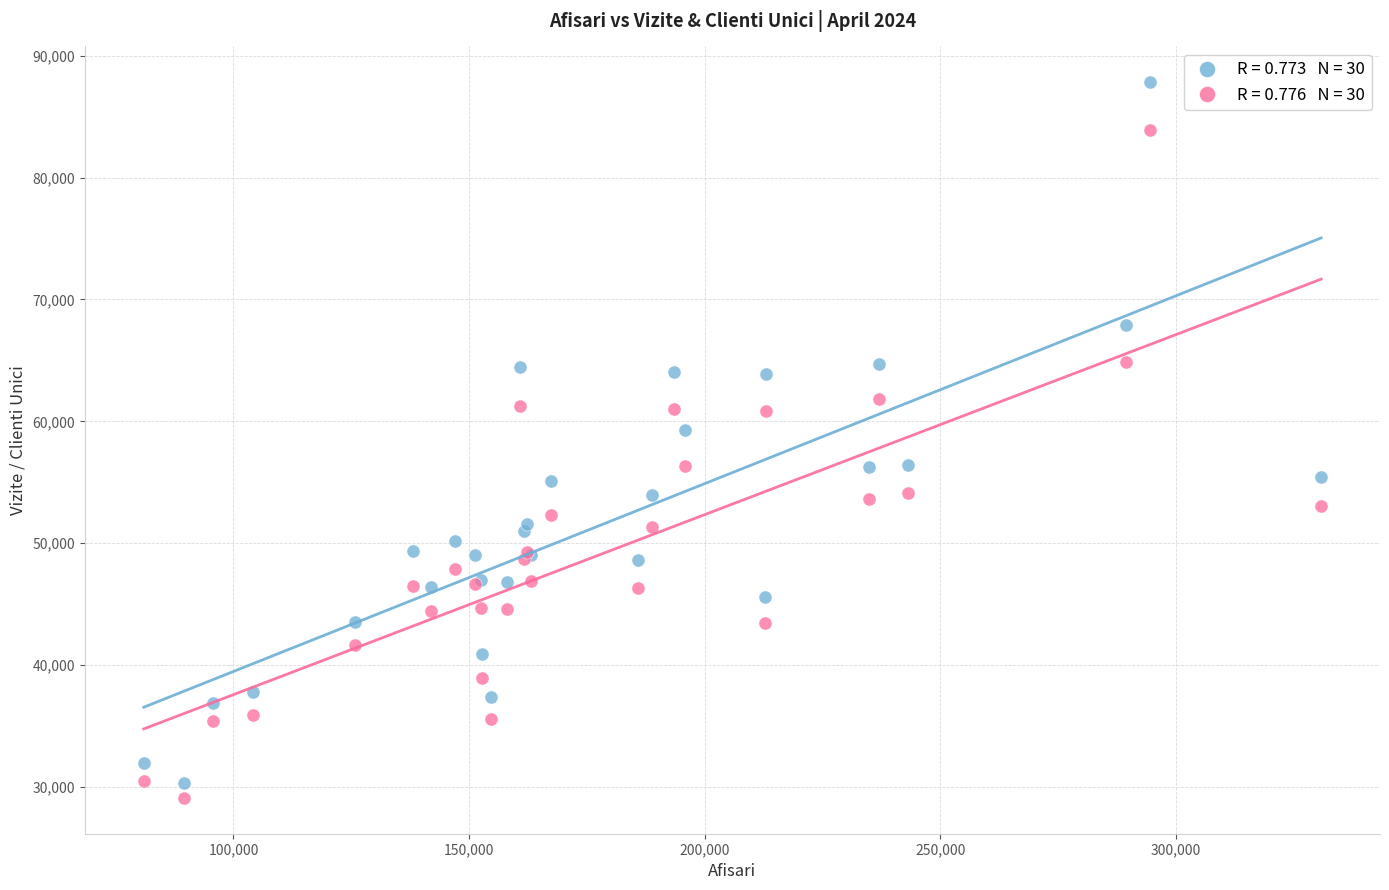

Across all series, what Y value is closest to 58461?

59250